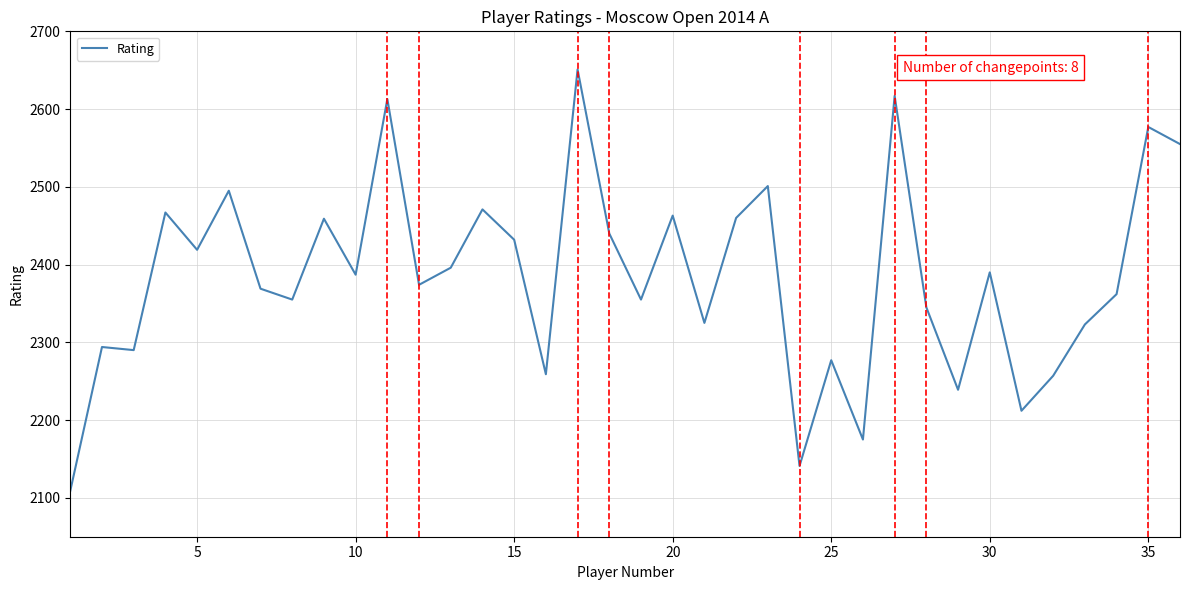

What is the sum of all values?

85854